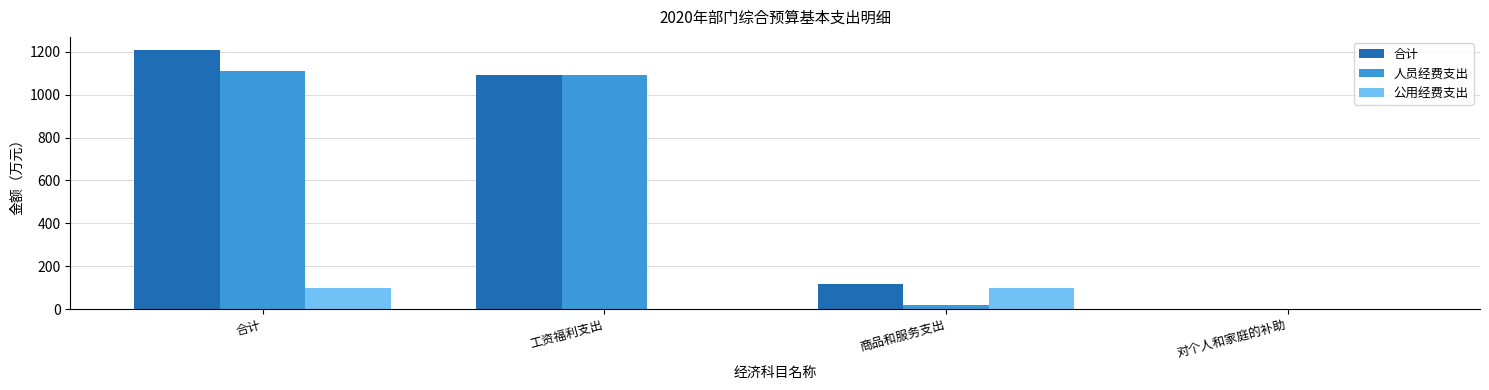

What is the average value of the 公用经费支出 series?

48.7